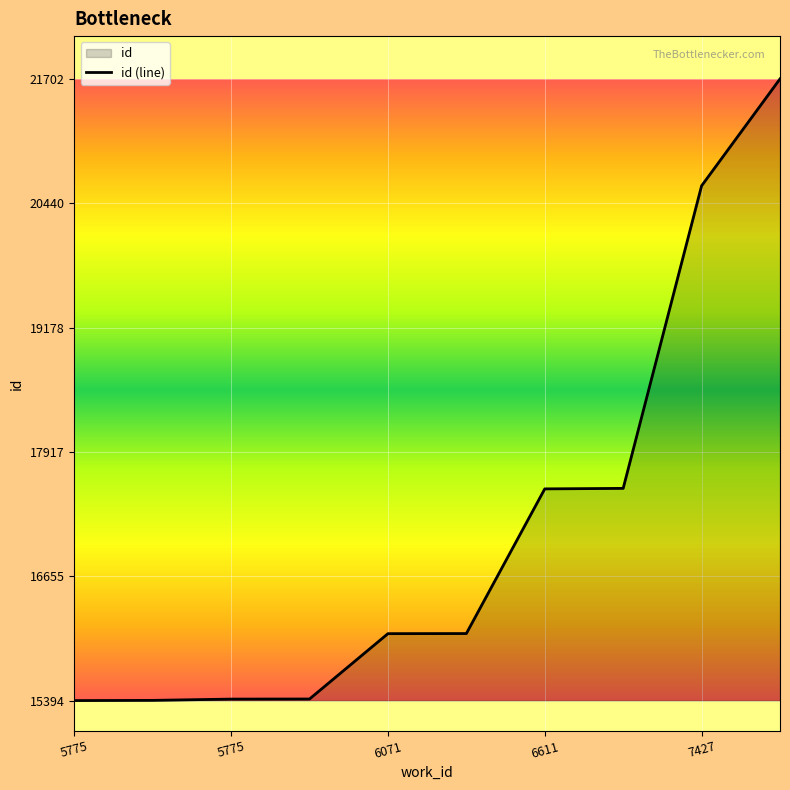

True or false: the data has more than 0 interior local peaks.

False